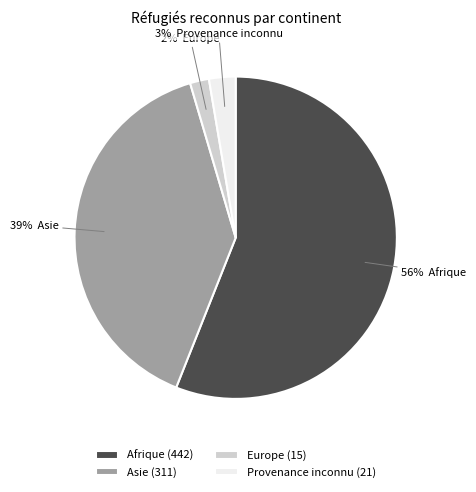

Which has a higher value, Asie (311) or Europe (15)?

Asie (311)